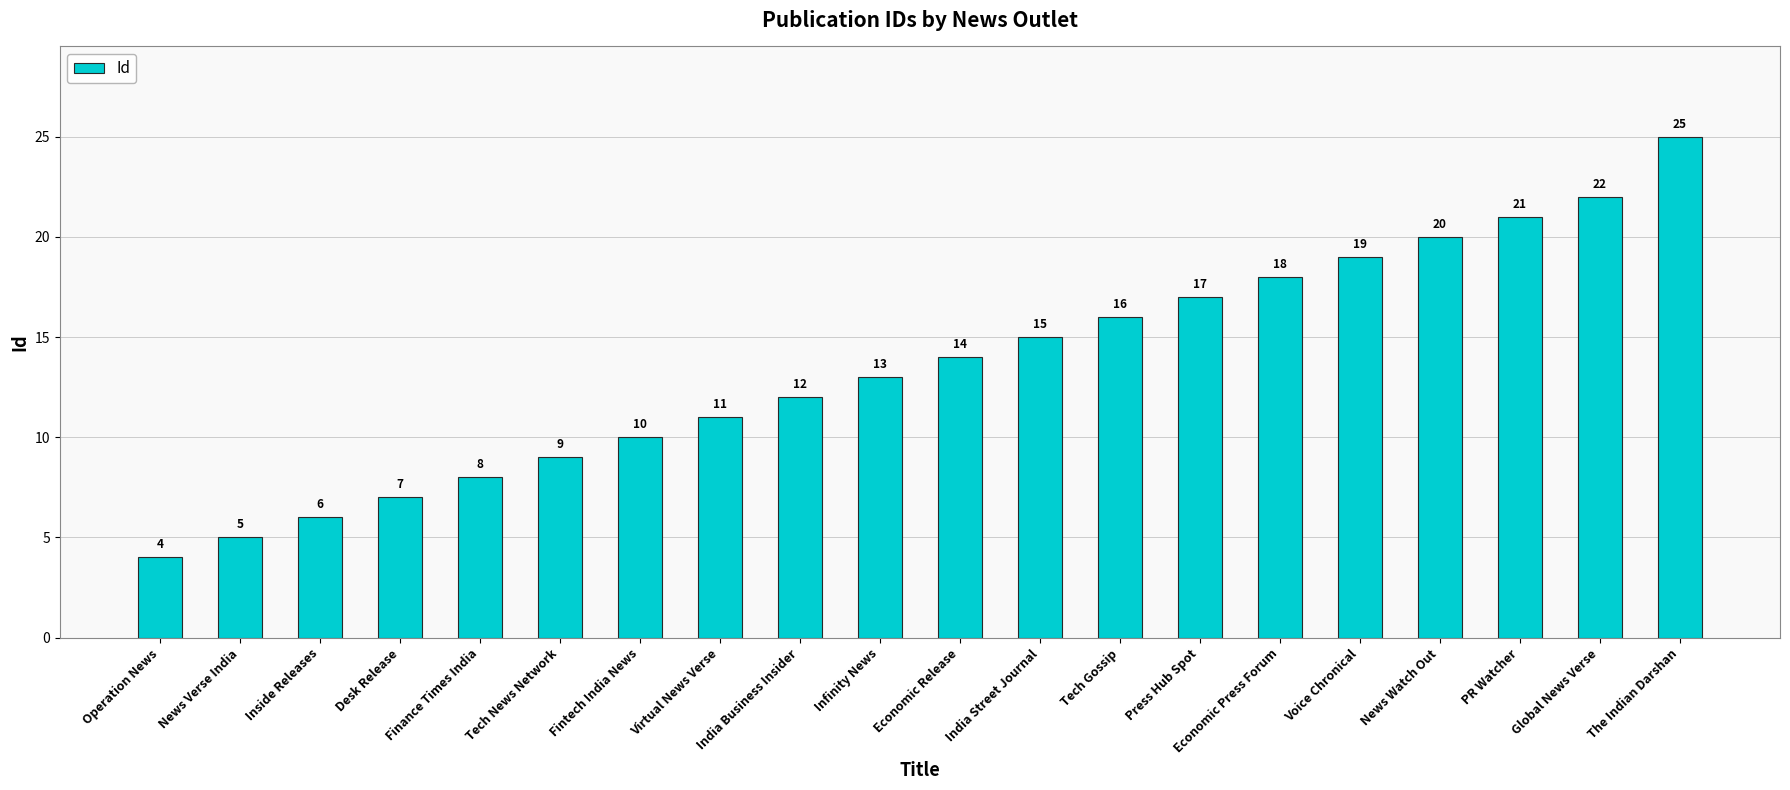

How many data points are less than 14?

10